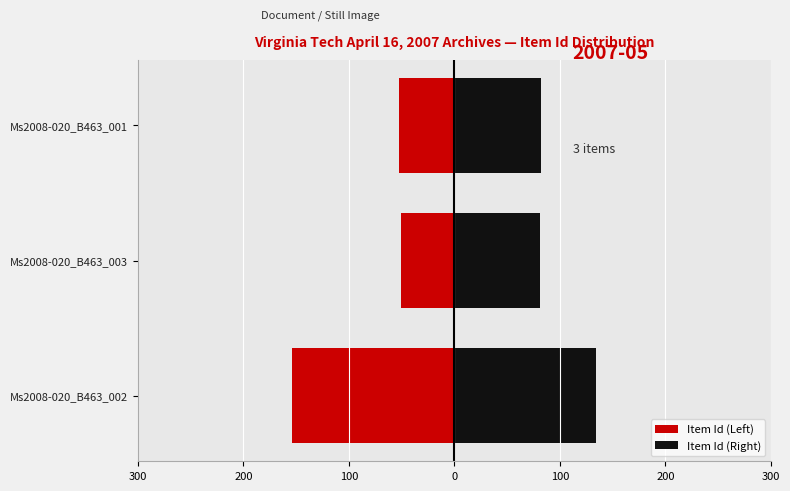

The Item Id (Right) series shows 82 at Ms2008-020_B463_001. True or false?

True